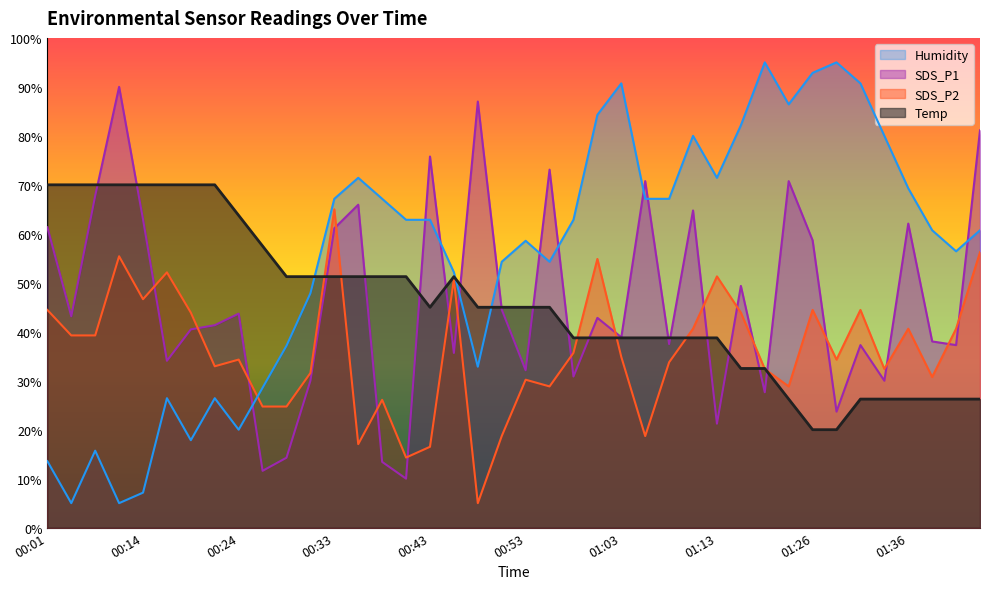

What is the minimum value shown in the chart?

5.0